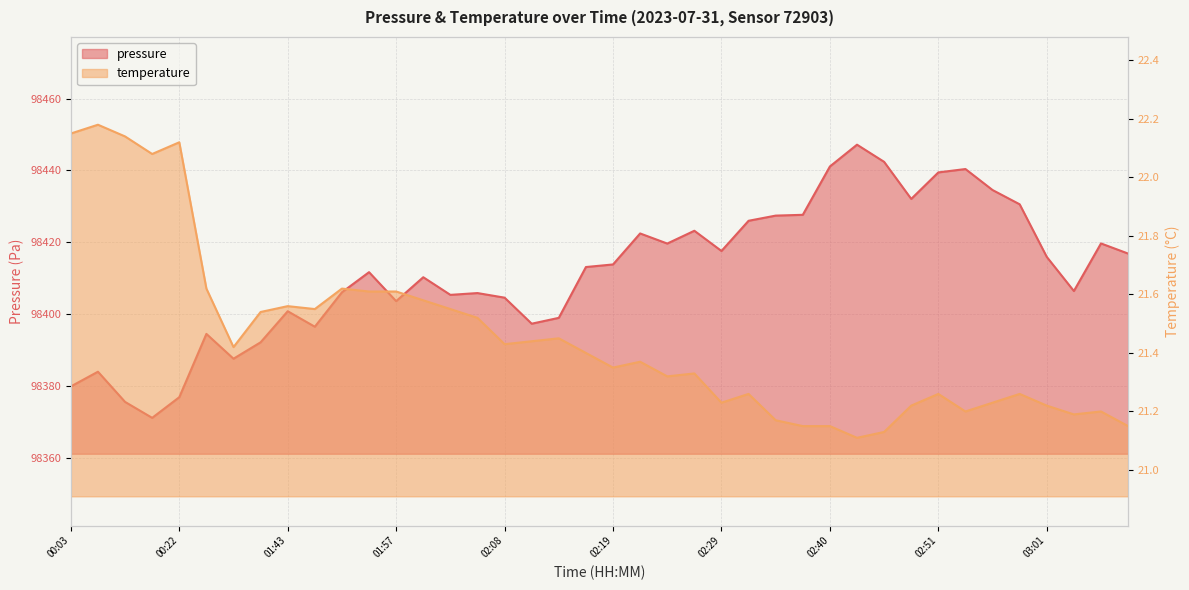

What is the difference between the pressure values at 02:56 and 02:25?

14.9